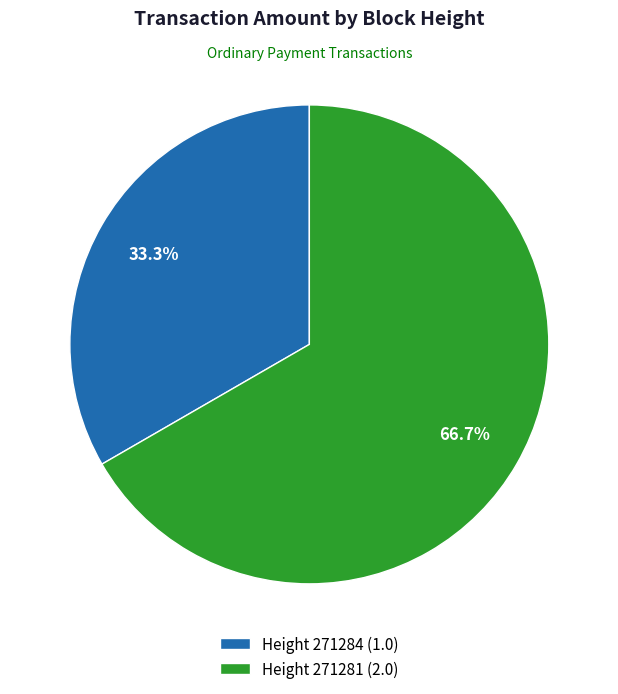

Is the sum of Height 271284 (1.0) and Height 271281 (2.0) greater than half?

Yes